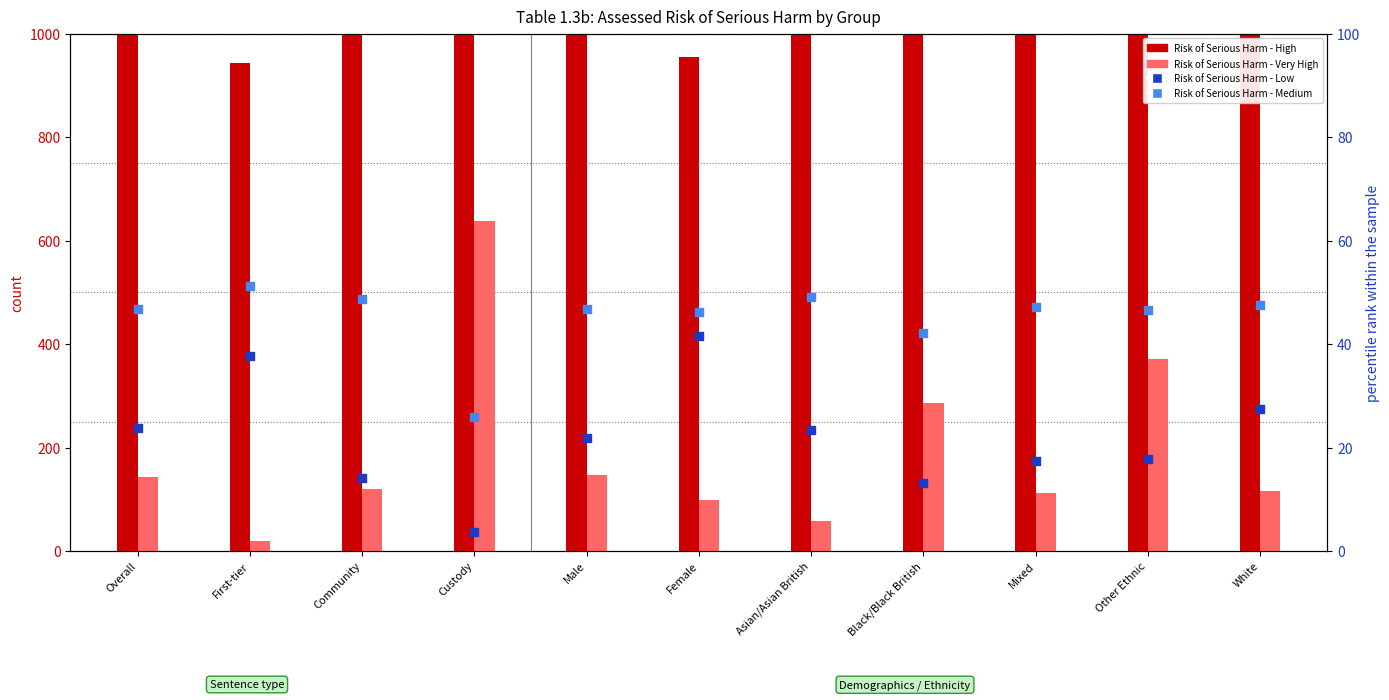

Which series reaches the minimum Y coordinate?

Risk of Serious Harm - Low